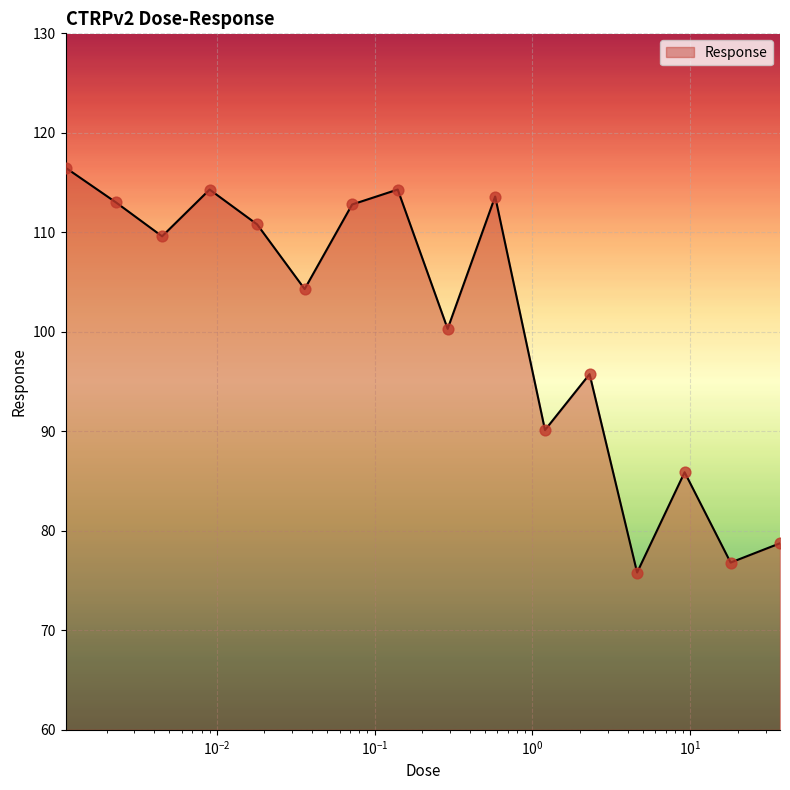

What is the maximum value shown in the chart?

116.5